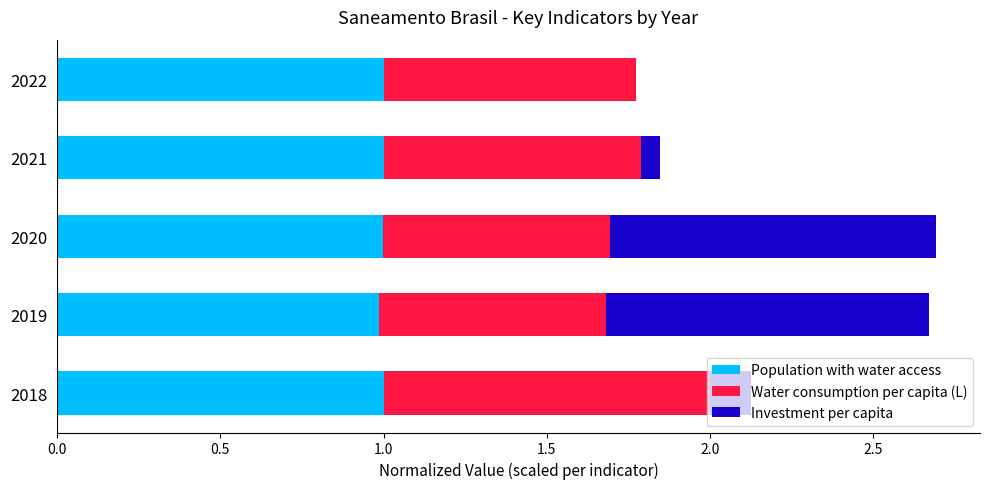

What is the total value across all series at 2022?

1.8